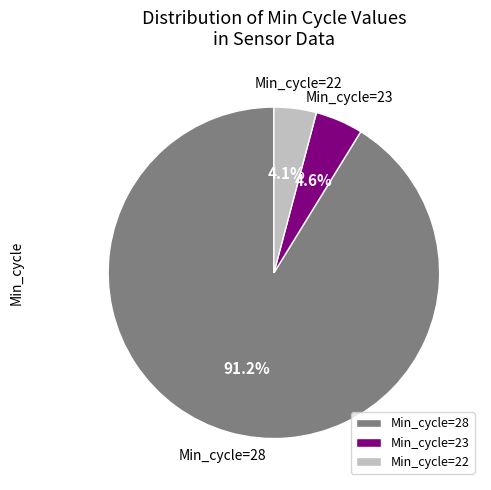

What is the ratio of the value at Min_cycle=22 to the value at Min_cycle=23?

0.9